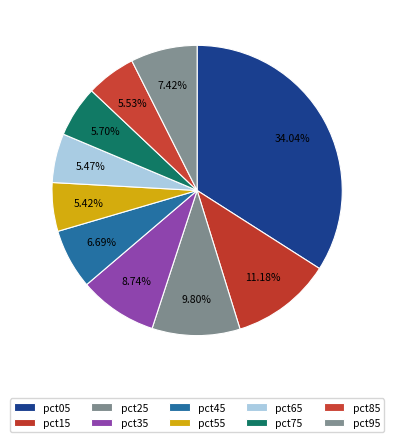

Between pct85 and pct15, which is larger?

pct15